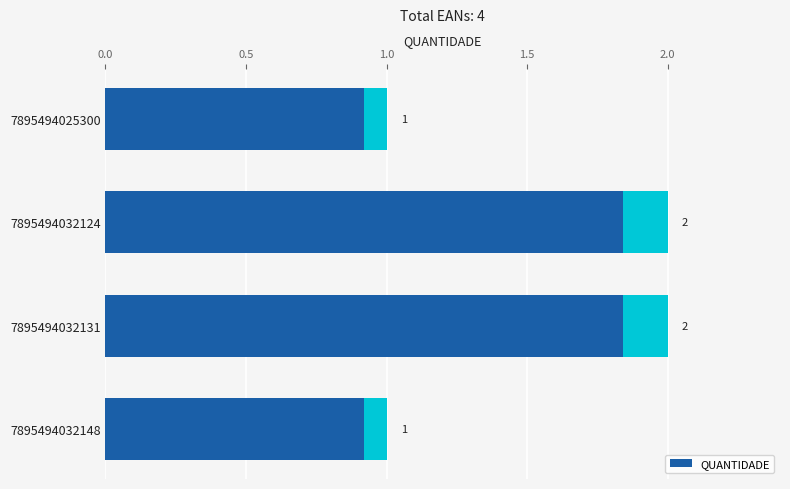

Between 0.5 and 0.0, which is larger?

0.5